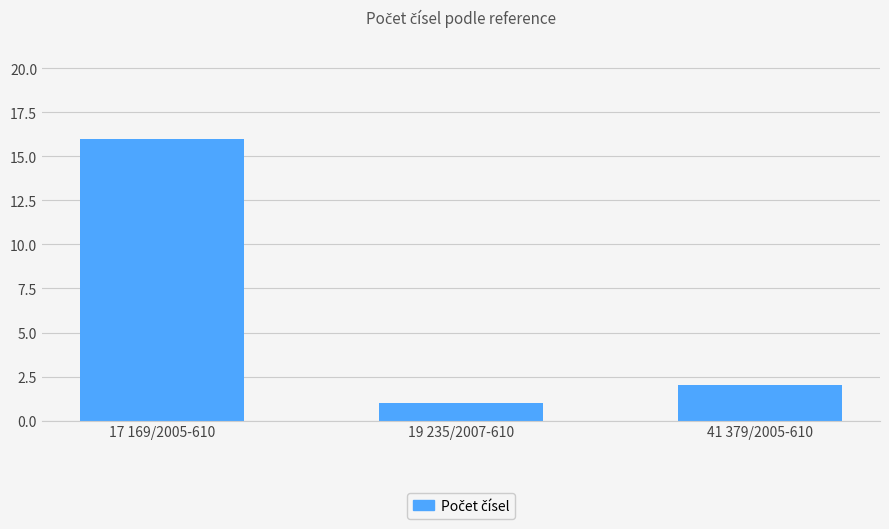

True or false: the data shows 0 at 19 235/2007-610.

False